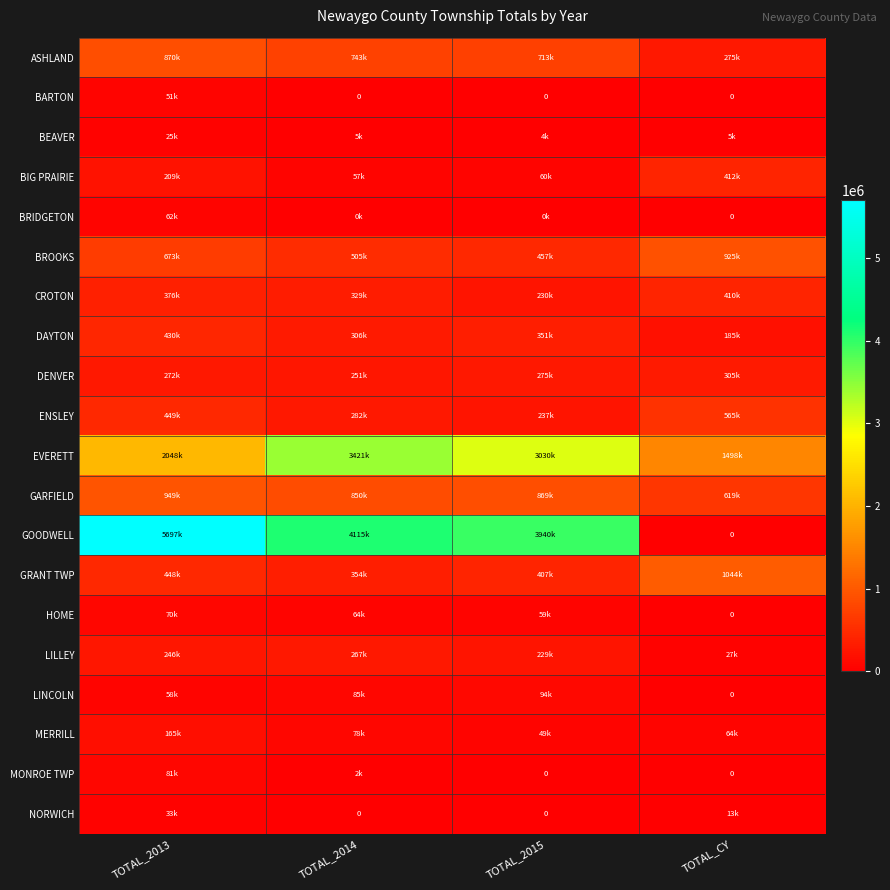

At which label does GARFIELD first exceed 869700?

TOTAL_2013